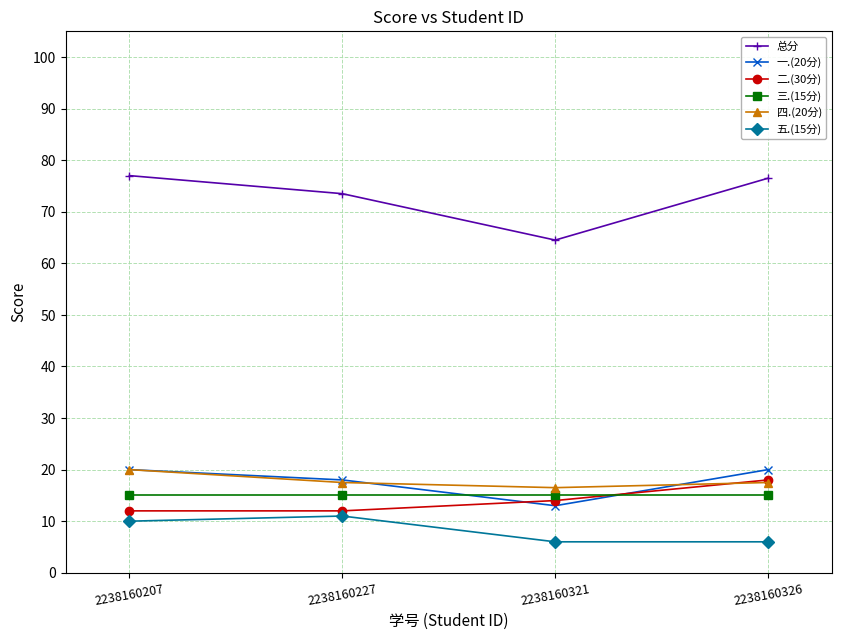

At how many categories does at least one series exceed 13?

4